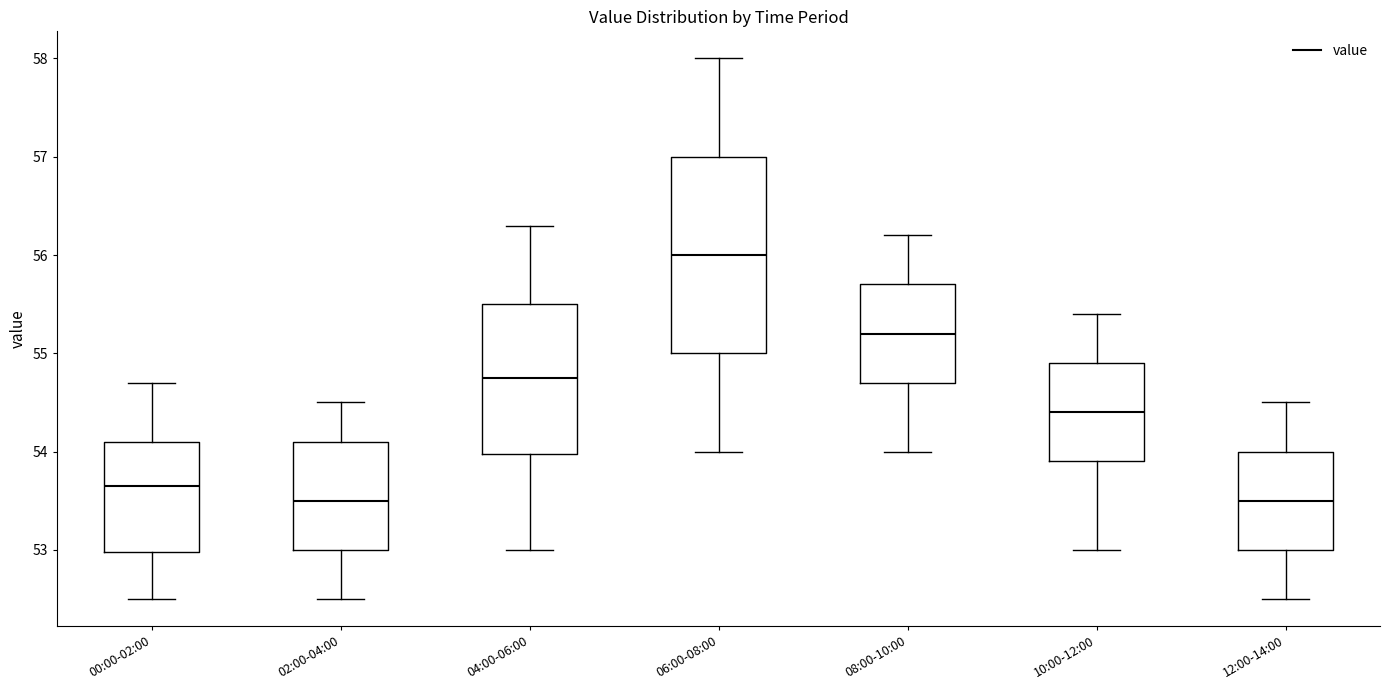

Reading left to right, transcribe this box plot: for each box, give where its median line is, the range the box spans, and where its two whiskers end, as read against the y-axis. The values are not printed on the chart, so give them approximately, as read against the axis.

00:00-02:00: median 53.7, box 53.0 to 54.1, whiskers 52.5 to 54.7
02:00-04:00: median 53.5, box 53.0 to 54.1, whiskers 52.5 to 54.5
04:00-06:00: median 54.8, box 54.0 to 55.5, whiskers 53.0 to 56.3
06:00-08:00: median 56.0, box 55.0 to 57.0, whiskers 54.0 to 58.0
08:00-10:00: median 55.2, box 54.7 to 55.7, whiskers 54.0 to 56.2
10:00-12:00: median 54.4, box 53.9 to 54.9, whiskers 53.0 to 55.4
12:00-14:00: median 53.5, box 53.0 to 54.0, whiskers 52.5 to 54.5